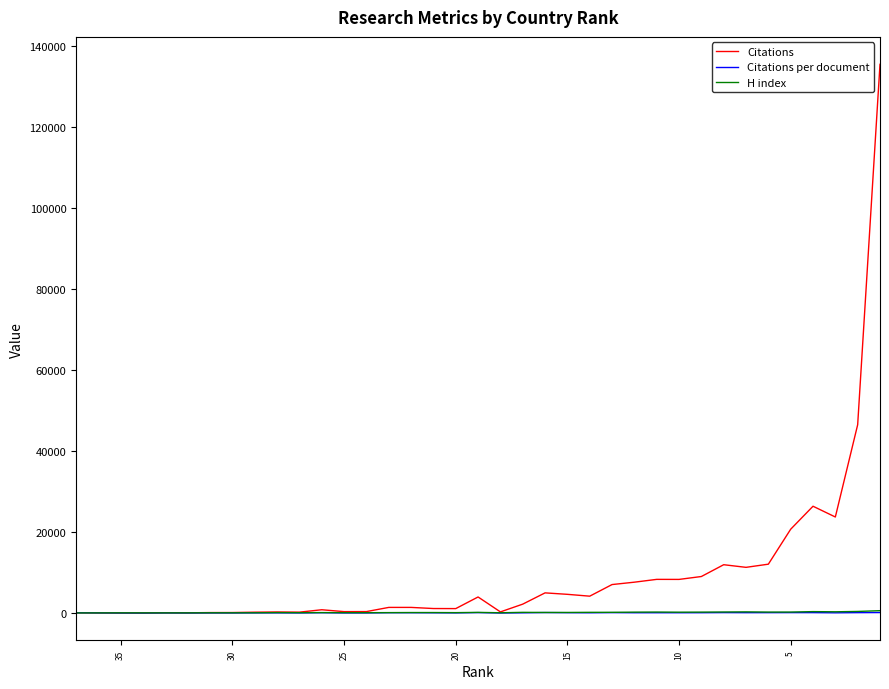

True or false: Citations per document and H index cross at least once.

True